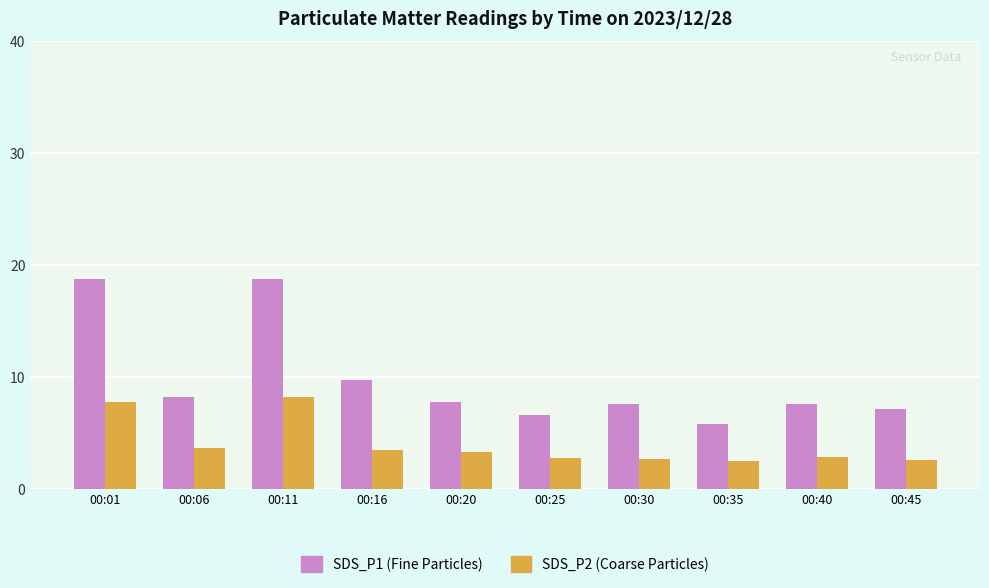

What is the spread (max minus min) of values at 00:25?

3.9